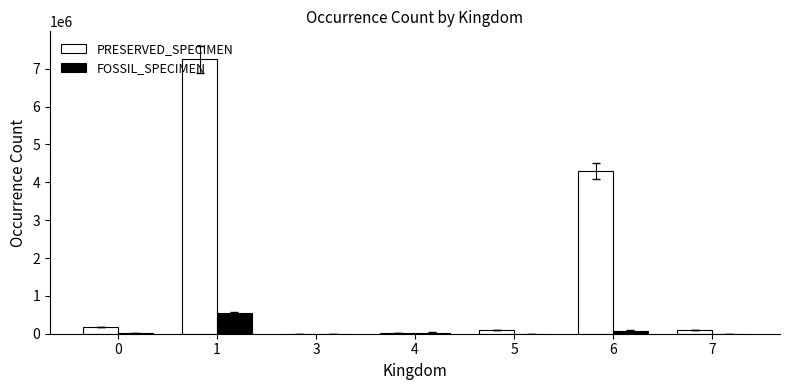

Between 1 and 6, which series saw the biggest shift?

PRESERVED_SPECIMEN